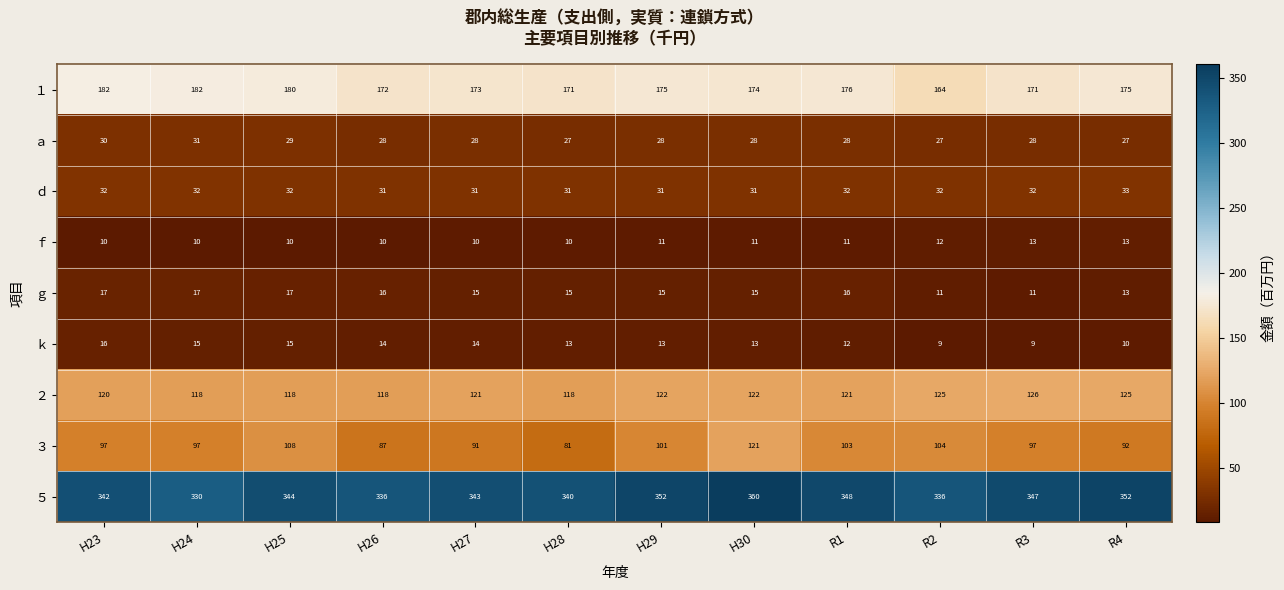

Which series has the largest range (max minus min)?

３